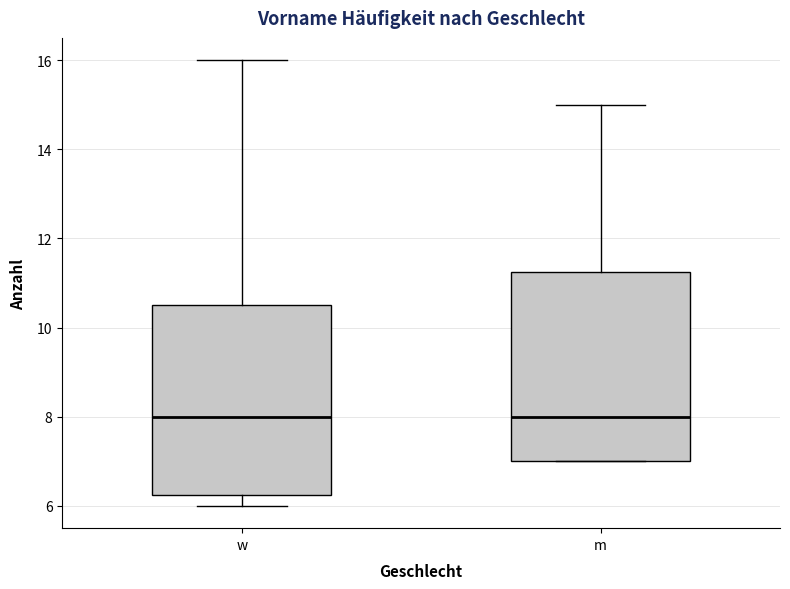

Where does the upper whisker of the box for m end on the y-axis? The values are not printed on the chart, so give them approximately, as read against the axis.

15.0